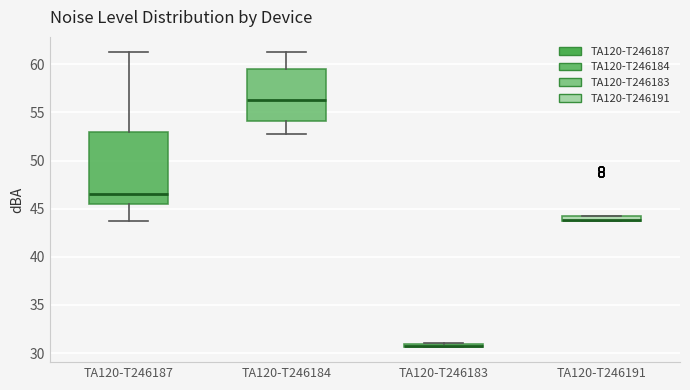

Where is the lower edge of the box for TA120-T246183 on the y-axis? The values are not printed on the chart, so give them approximately, as read against the axis.

30.5